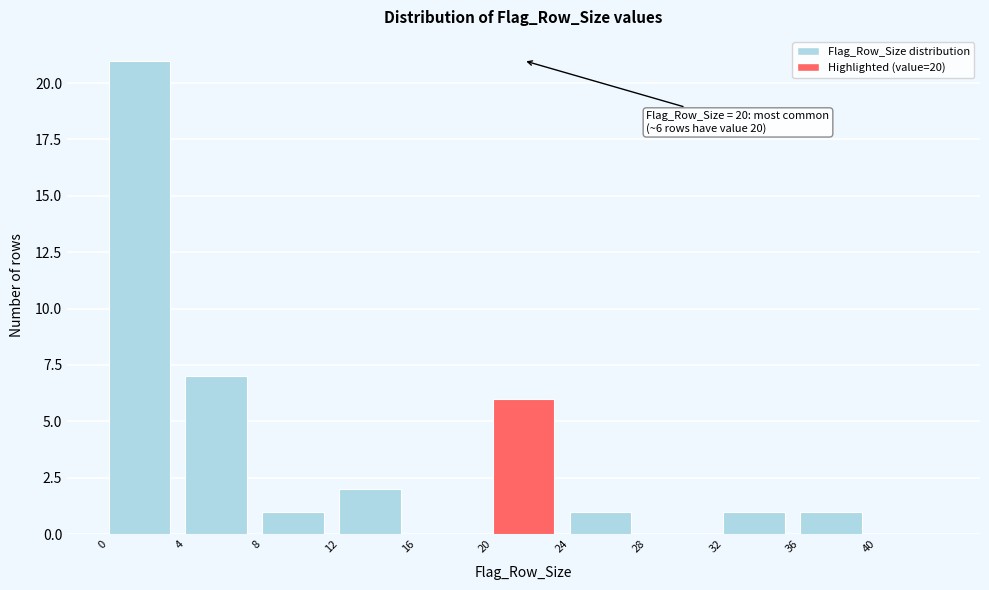

Which range on the x-axis has the tallest bar?

0 to 4